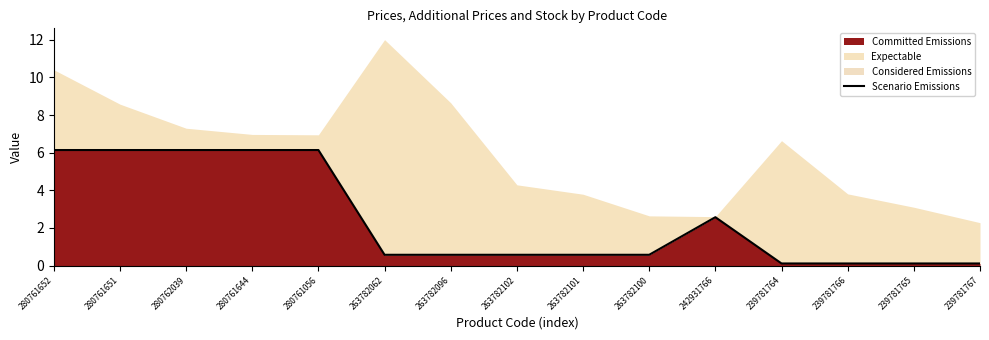

What is the label of the 3rd point from the right?

239781766